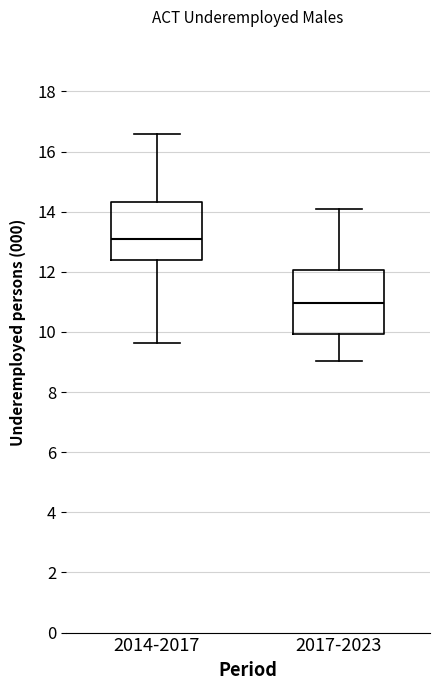

Reading left to right, transcribe this box plot: for each box, give where its median line is, the range the box spans, and where its two whiskers end, as read against the y-axis. The values are not printed on the chart, so give them approximately, as read against the axis.

2014-2017: median 13.2, box 12.4 to 14.4, whiskers 9.6 to 16.6
2017-2023: median 11.0, box 10.0 to 12.0, whiskers 9.0 to 14.0